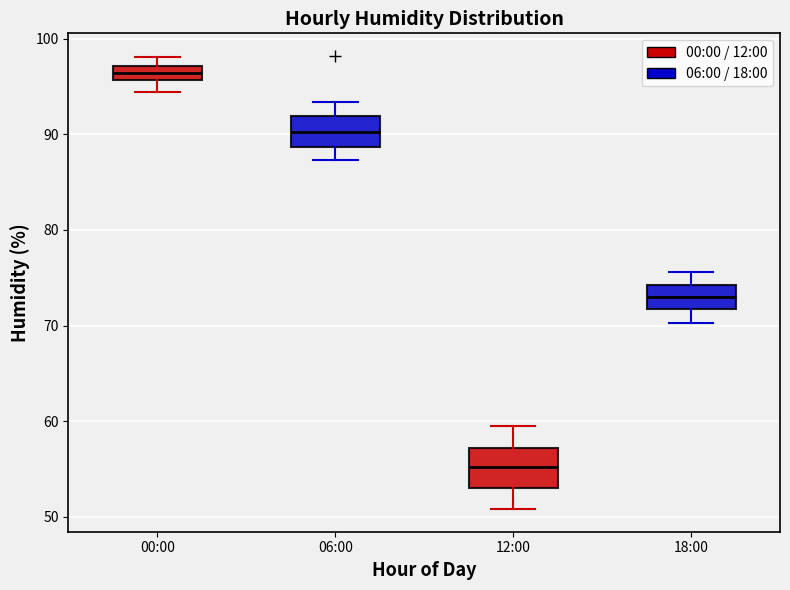

Where does the lower whisker of the box for 06:00 end on the y-axis? The values are not printed on the chart, so give them approximately, as read against the axis.

87